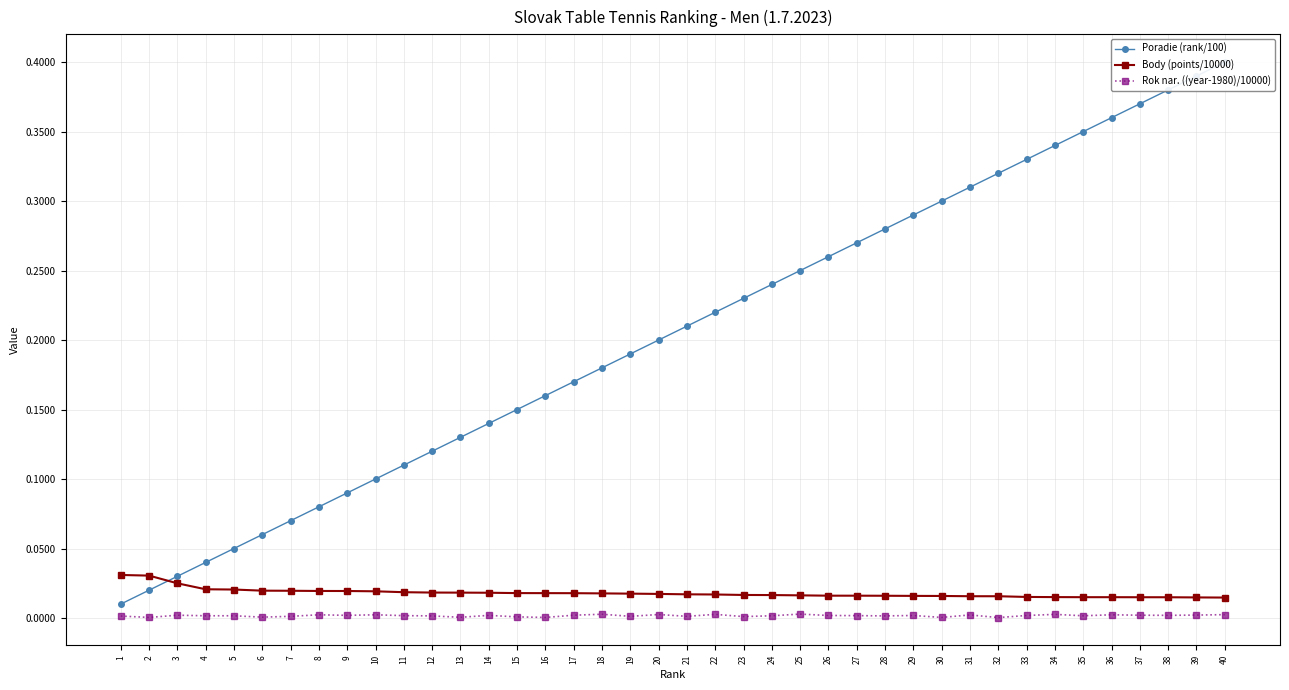

List the labels in order of Body (points/10000) value, smallest first.

40, 39, 38, 37, 36, 35, 34, 33, 32, 31, 30, 29, 28, 27, 26, 25, 24, 23, 22, 21, 20, 19, 18, 17, 16, 15, 14, 13, 12, 11, 10, 9, 8, 7, 6, 5, 4, 3, 2, 1